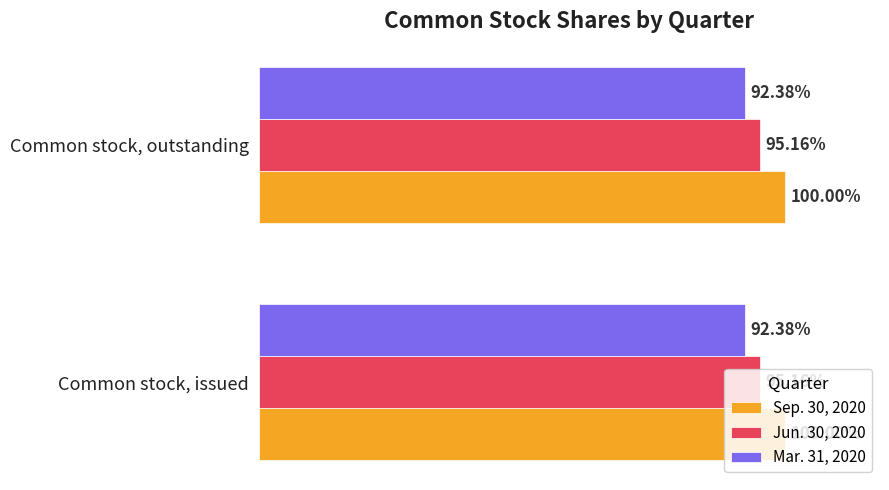

What are all the series names shown in the legend?

Sep. 30, 2020, Jun. 30, 2020, Mar. 31, 2020